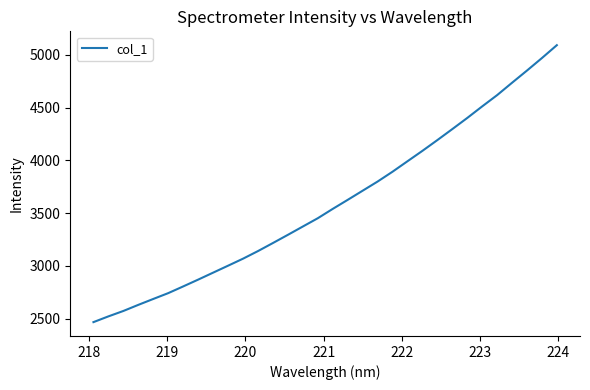

What is the maximum value shown in the chart?

5092.4